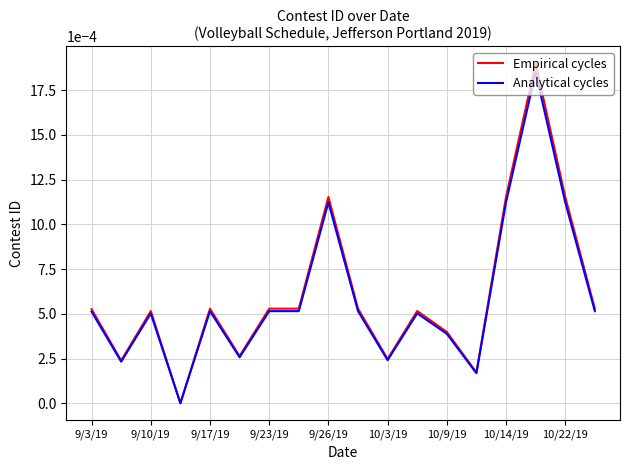

Rank the series by their average value, from highest to lowest.

Empirical cycles, Analytical cycles